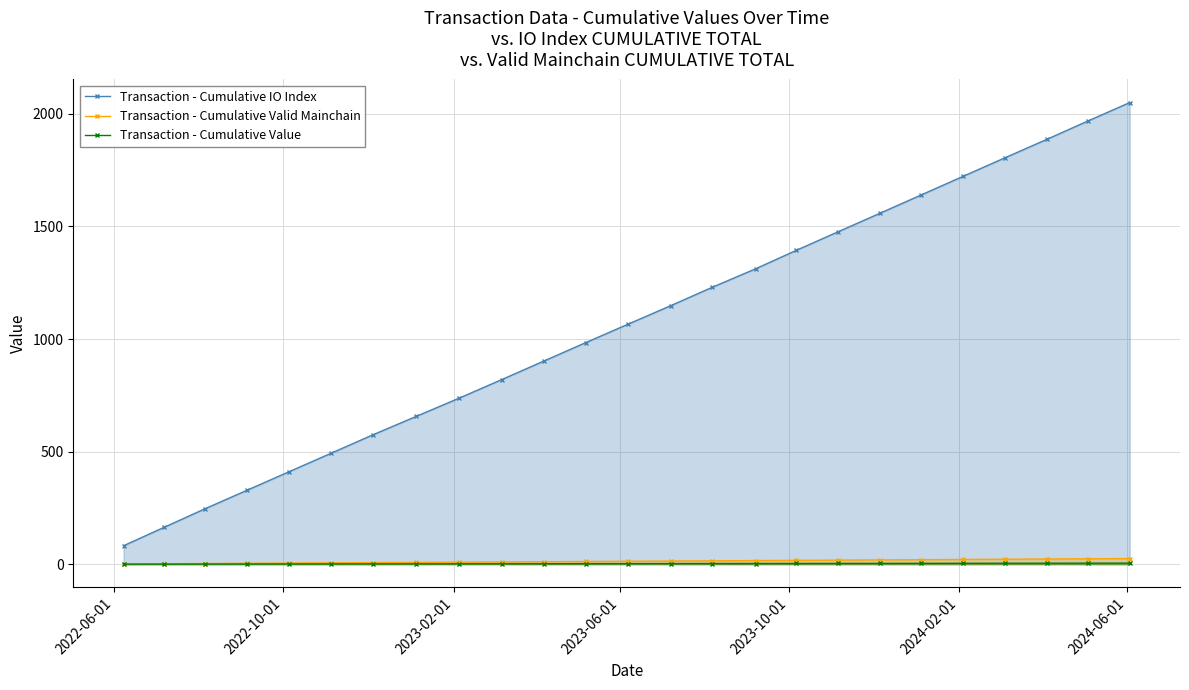

True or false: Transaction - Cumulative IO Index has more than 1 points higher than both neighbors.

False